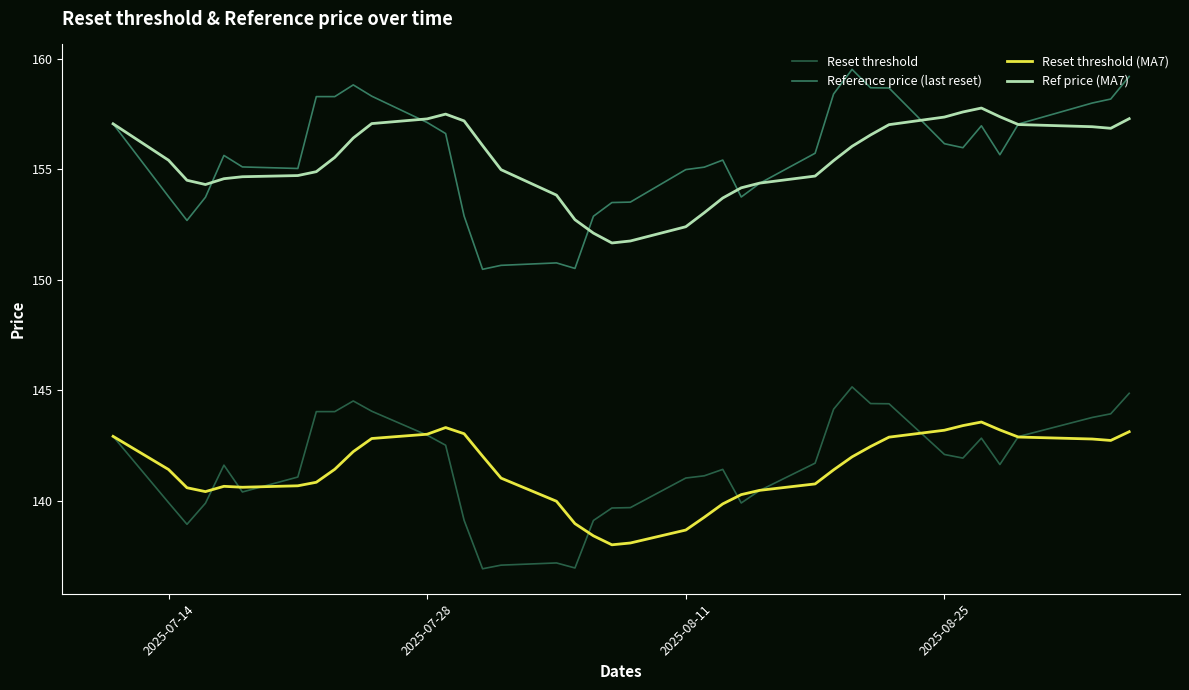

What is the greatest value displayed?

159.5